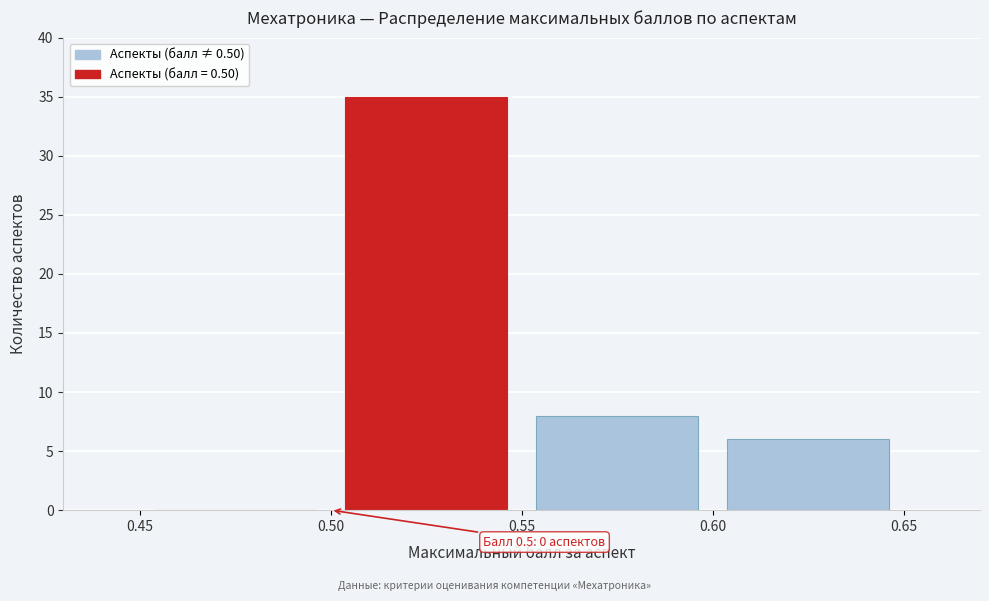

Over which range of the x-axis is the bar tallest?

0.50 to 0.55